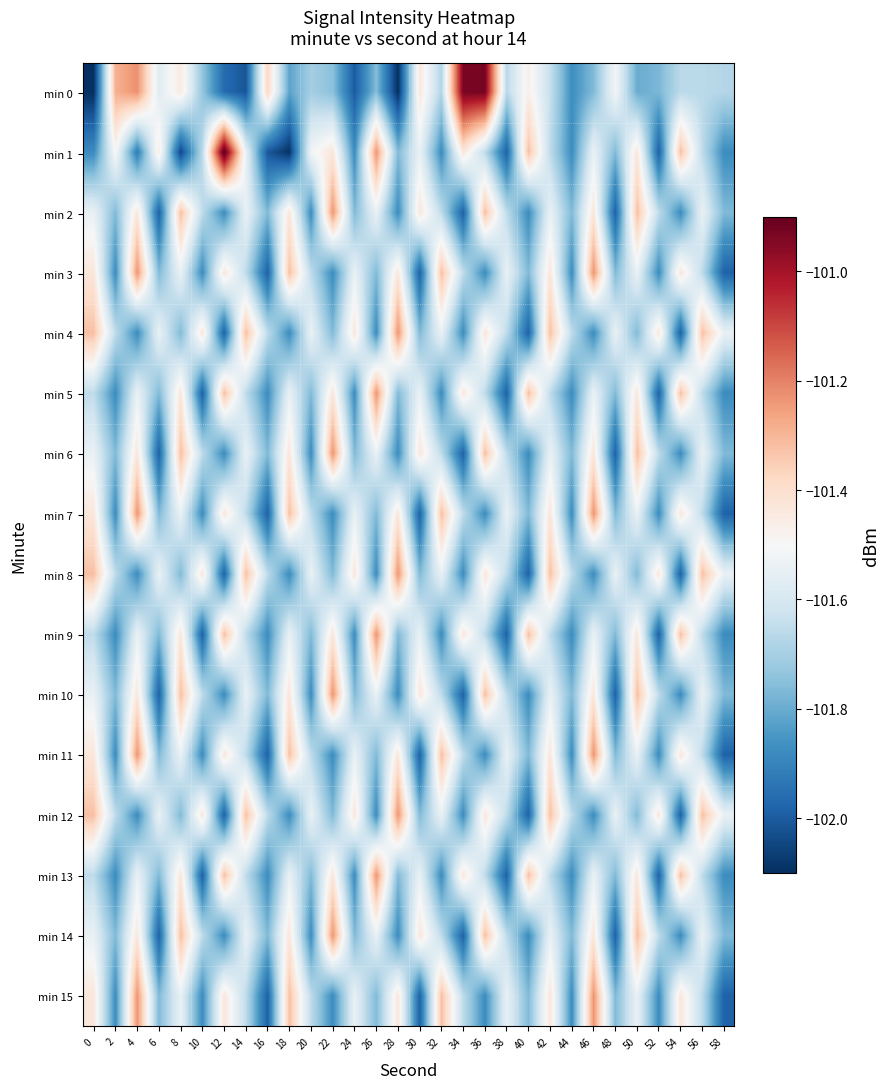

Reading right to left, list all the values displayed in this chart.

min 0: 58=-101.7	56=-101.7	54=-101.7	52=-101.8	50=-101.8	48=-101.5	46=-101.8	44=-101.9	42=-101.6	40=-101.5	38=-101.7	36=-100.9	34=-100.9	32=-101.7	30=-101.4	28=-102.1	26=-101.8	24=-102.0	22=-101.7	20=-101.7	18=-101.8	16=-101.4	14=-102.0	12=-102.0	10=-101.7	8=-101.4	6=-101.6	4=-101.2	2=-101.3	0=-102.1
min 1: 58=-101.9	56=-101.7	54=-101.3	52=-102.0	50=-101.4	48=-101.8	46=-101.5	44=-101.9	42=-101.7	40=-101.3	38=-102.0	36=-101.7	34=-101.4	32=-101.9	30=-101.5	28=-101.8	26=-101.2	24=-101.9	22=-101.4	20=-101.5	18=-102.1	16=-102.0	14=-101.5	12=-100.9	10=-101.7	8=-102.0	6=-101.5	4=-101.9	2=-101.5	0=-101.9
min 2: 58=-101.8	56=-101.5	54=-101.9	52=-101.7	50=-101.3	48=-102.0	46=-101.4	44=-101.8	42=-101.5	40=-101.9	38=-101.7	36=-101.3	34=-102.0	32=-101.7	30=-101.4	28=-101.9	26=-101.5	24=-101.8	22=-101.2	20=-101.9	18=-101.4	16=-101.8	14=-101.5	12=-101.9	10=-101.7	8=-101.3	6=-102.0	4=-101.4	2=-101.8	0=-101.5
min 3: 58=-102.0	56=-101.7	54=-101.4	52=-101.9	50=-101.5	48=-101.8	46=-101.2	44=-101.9	42=-101.4	40=-101.8	38=-101.5	36=-101.9	34=-101.7	32=-101.3	30=-102.0	28=-101.4	26=-101.8	24=-101.5	22=-101.9	20=-101.7	18=-101.3	16=-102.0	14=-101.7	12=-101.4	10=-101.9	8=-101.5	6=-101.8	4=-101.2	2=-101.9	0=-101.4
min 4: 58=-101.5	56=-101.3	54=-102.0	52=-101.4	50=-101.8	48=-101.5	46=-101.9	44=-101.7	42=-101.3	40=-102.0	38=-101.7	36=-101.4	34=-101.9	32=-101.5	30=-101.8	28=-101.2	26=-101.9	24=-101.4	22=-101.8	20=-101.5	18=-101.9	16=-101.7	14=-101.3	12=-102.0	10=-101.4	8=-101.8	6=-101.5	4=-101.9	2=-101.7	0=-101.3
min 5: 58=-101.9	56=-101.7	54=-101.3	52=-102.0	50=-101.4	48=-101.8	46=-101.5	44=-101.9	42=-101.7	40=-101.3	38=-102.0	36=-101.7	34=-101.4	32=-101.9	30=-101.5	28=-101.8	26=-101.2	24=-101.9	22=-101.4	20=-101.8	18=-101.5	16=-101.9	14=-101.7	12=-101.3	10=-102.0	8=-101.4	6=-101.8	4=-101.5	2=-101.9	0=-101.7
min 6: 58=-101.8	56=-101.5	54=-101.9	52=-101.7	50=-101.3	48=-102.0	46=-101.4	44=-101.8	42=-101.5	40=-101.9	38=-101.7	36=-101.3	34=-102.0	32=-101.7	30=-101.4	28=-101.9	26=-101.5	24=-101.8	22=-101.2	20=-101.9	18=-101.4	16=-101.8	14=-101.5	12=-101.9	10=-101.7	8=-101.3	6=-102.0	4=-101.4	2=-101.8	0=-101.5
min 7: 58=-102.0	56=-101.7	54=-101.4	52=-101.9	50=-101.5	48=-101.8	46=-101.2	44=-101.9	42=-101.4	40=-101.8	38=-101.5	36=-101.9	34=-101.7	32=-101.3	30=-102.0	28=-101.4	26=-101.8	24=-101.5	22=-101.9	20=-101.7	18=-101.3	16=-102.0	14=-101.7	12=-101.4	10=-101.9	8=-101.5	6=-101.8	4=-101.2	2=-101.9	0=-101.4
min 8: 58=-101.5	56=-101.3	54=-102.0	52=-101.4	50=-101.8	48=-101.5	46=-101.9	44=-101.7	42=-101.3	40=-102.0	38=-101.7	36=-101.4	34=-101.9	32=-101.5	30=-101.8	28=-101.2	26=-101.9	24=-101.4	22=-101.8	20=-101.5	18=-101.9	16=-101.7	14=-101.3	12=-102.0	10=-101.4	8=-101.8	6=-101.5	4=-101.9	2=-101.7	0=-101.3
min 9: 58=-101.9	56=-101.7	54=-101.3	52=-102.0	50=-101.4	48=-101.8	46=-101.5	44=-101.9	42=-101.7	40=-101.3	38=-102.0	36=-101.7	34=-101.4	32=-101.9	30=-101.5	28=-101.8	26=-101.2	24=-101.9	22=-101.4	20=-101.8	18=-101.5	16=-101.9	14=-101.7	12=-101.3	10=-102.0	8=-101.4	6=-101.8	4=-101.5	2=-101.9	0=-101.7
min 10: 58=-101.8	56=-101.5	54=-101.9	52=-101.7	50=-101.3	48=-102.0	46=-101.4	44=-101.8	42=-101.5	40=-101.9	38=-101.7	36=-101.3	34=-102.0	32=-101.7	30=-101.4	28=-101.9	26=-101.5	24=-101.8	22=-101.2	20=-101.9	18=-101.4	16=-101.8	14=-101.5	12=-101.9	10=-101.7	8=-101.3	6=-102.0	4=-101.4	2=-101.8	0=-101.5
min 11: 58=-102.0	56=-101.7	54=-101.4	52=-101.9	50=-101.5	48=-101.8	46=-101.2	44=-101.9	42=-101.4	40=-101.8	38=-101.5	36=-101.9	34=-101.7	32=-101.3	30=-102.0	28=-101.4	26=-101.8	24=-101.5	22=-101.9	20=-101.7	18=-101.3	16=-102.0	14=-101.7	12=-101.4	10=-101.9	8=-101.5	6=-101.8	4=-101.2	2=-101.9	0=-101.4
min 12: 58=-101.5	56=-101.3	54=-102.0	52=-101.4	50=-101.8	48=-101.5	46=-101.9	44=-101.7	42=-101.3	40=-102.0	38=-101.7	36=-101.4	34=-101.9	32=-101.5	30=-101.8	28=-101.2	26=-101.9	24=-101.4	22=-101.8	20=-101.5	18=-101.9	16=-101.7	14=-101.3	12=-102.0	10=-101.4	8=-101.8	6=-101.5	4=-101.9	2=-101.7	0=-101.3
min 13: 58=-101.9	56=-101.7	54=-101.3	52=-102.0	50=-101.4	48=-101.8	46=-101.5	44=-101.9	42=-101.7	40=-101.3	38=-102.0	36=-101.7	34=-101.4	32=-101.9	30=-101.5	28=-101.8	26=-101.2	24=-101.9	22=-101.4	20=-101.8	18=-101.5	16=-101.9	14=-101.7	12=-101.3	10=-102.0	8=-101.4	6=-101.8	4=-101.5	2=-101.9	0=-101.7
min 14: 58=-101.8	56=-101.5	54=-101.9	52=-101.7	50=-101.3	48=-102.0	46=-101.4	44=-101.8	42=-101.5	40=-101.9	38=-101.7	36=-101.3	34=-102.0	32=-101.7	30=-101.4	28=-101.9	26=-101.5	24=-101.8	22=-101.2	20=-101.9	18=-101.4	16=-101.8	14=-101.5	12=-101.9	10=-101.7	8=-101.3	6=-102.0	4=-101.4	2=-101.8	0=-101.5
min 15: 58=-102.0	56=-101.7	54=-101.4	52=-101.9	50=-101.5	48=-101.8	46=-101.2	44=-101.9	42=-101.4	40=-101.8	38=-101.5	36=-101.9	34=-101.7	32=-101.3	30=-102.0	28=-101.4	26=-101.8	24=-101.5	22=-101.9	20=-101.7	18=-101.3	16=-102.0	14=-101.7	12=-101.4	10=-101.9	8=-101.5	6=-101.8	4=-101.2	2=-101.9	0=-101.4